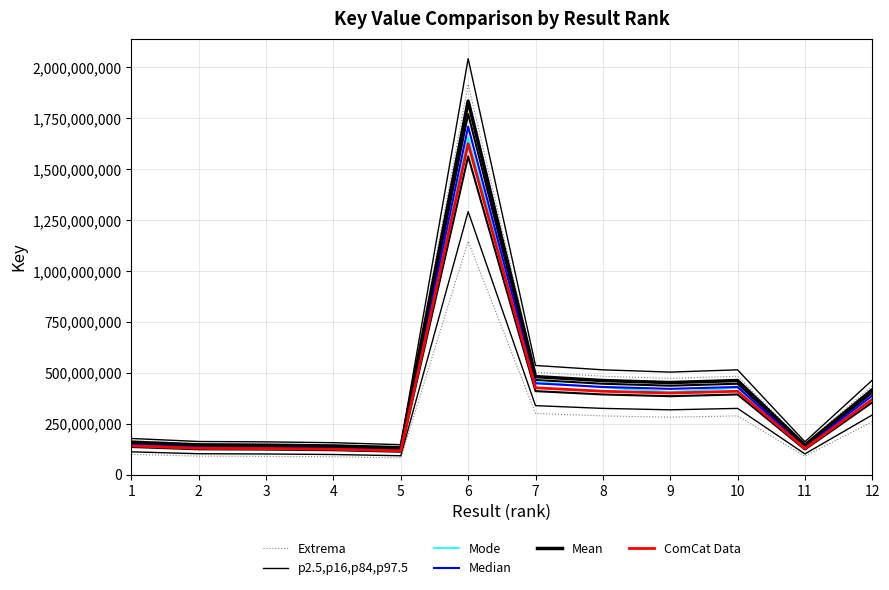

What is the average value of the Median series?

387034509.7